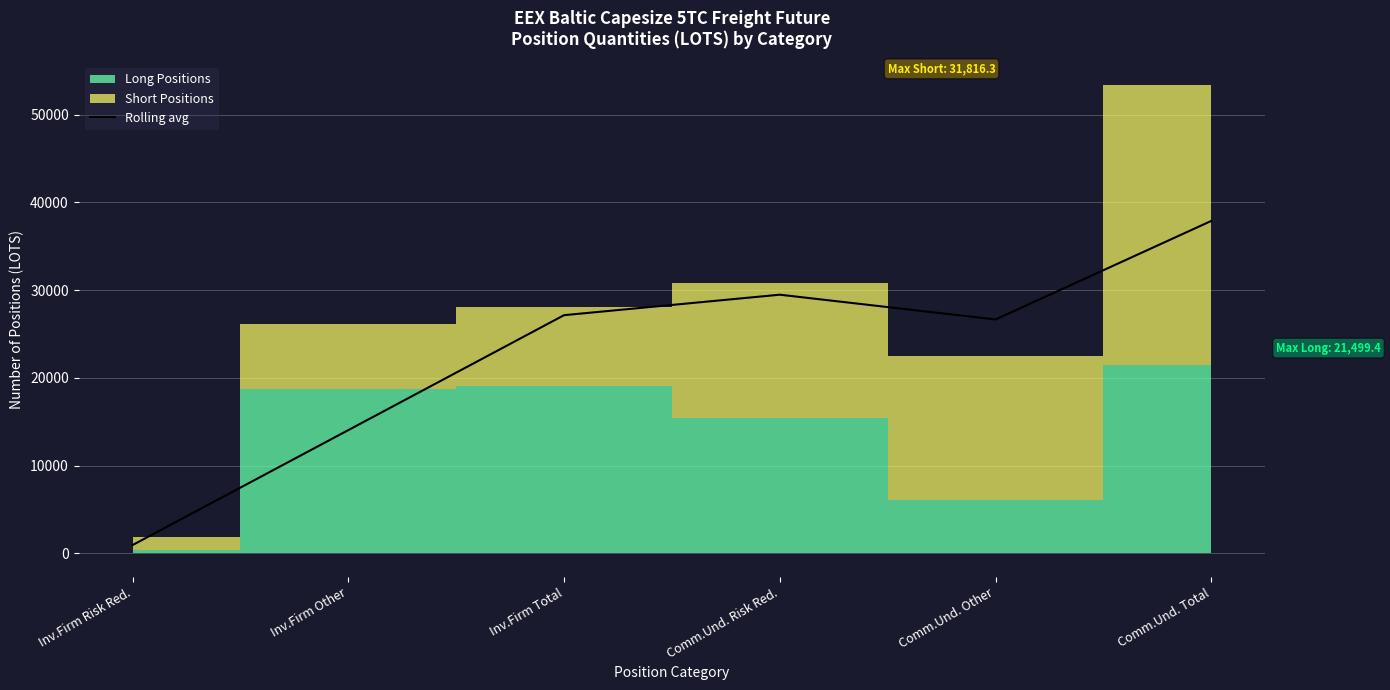

Reading left to right, what are all the values shown in this chart?

952.5	14049.6	27146.7	29479.3	26657.9	37886.1